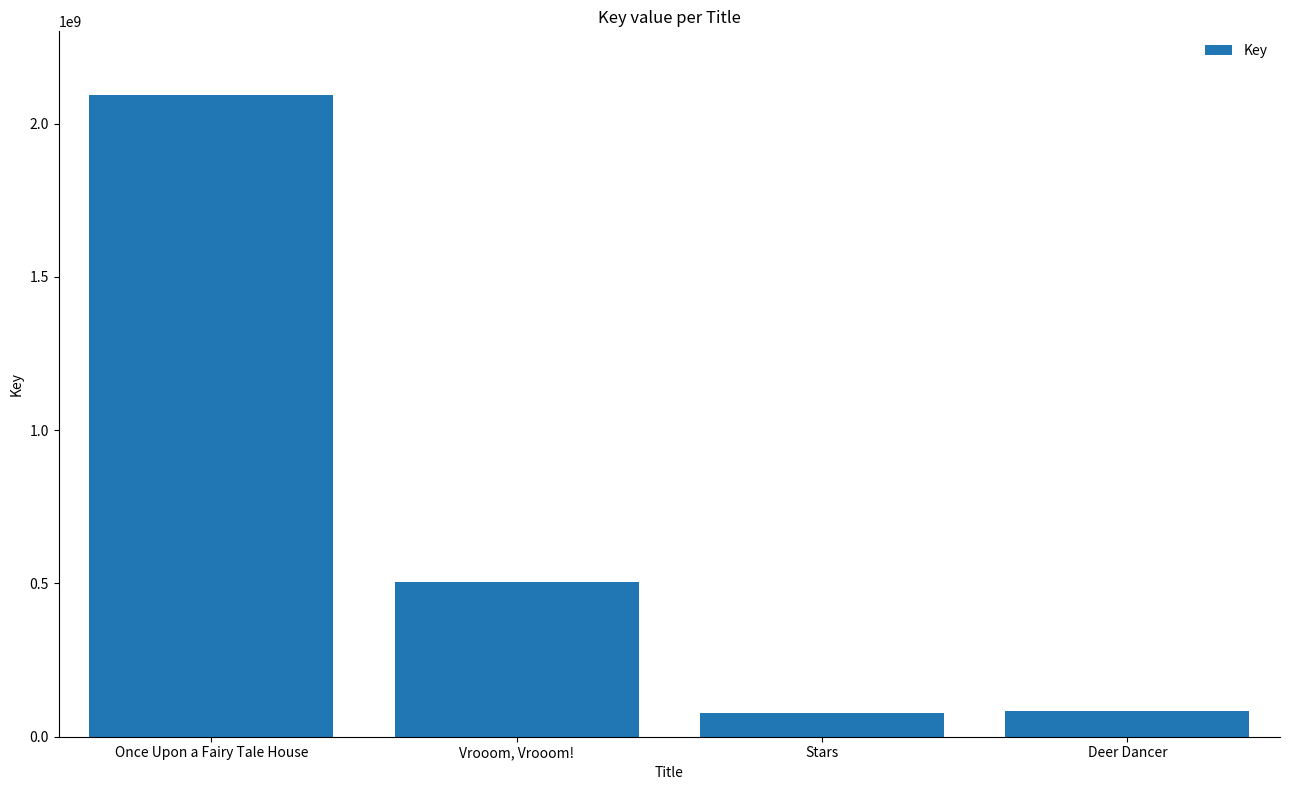

Rank the categories by value from lowest to highest.

Stars, Deer Dancer, Vrooom, Vrooom!, Once Upon a Fairy Tale House